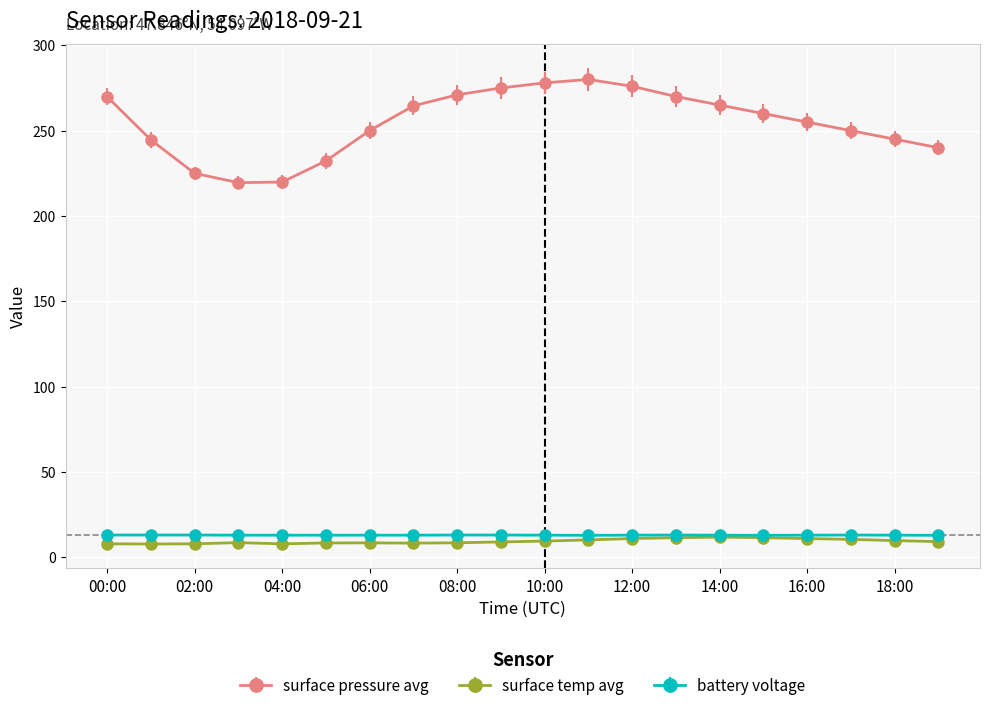

What is the value of the battery voltage point at the 7th from the left?

13.0